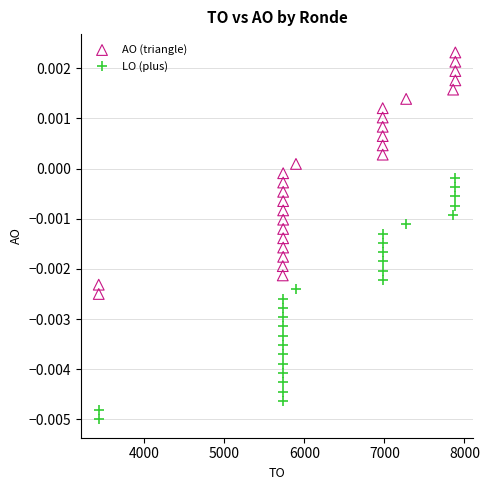

Which series reaches the minimum Y coordinate?

LO (plus)